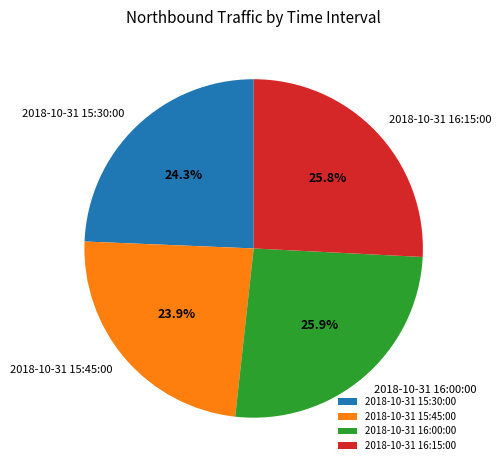

How many segments does this pie chart have?

4